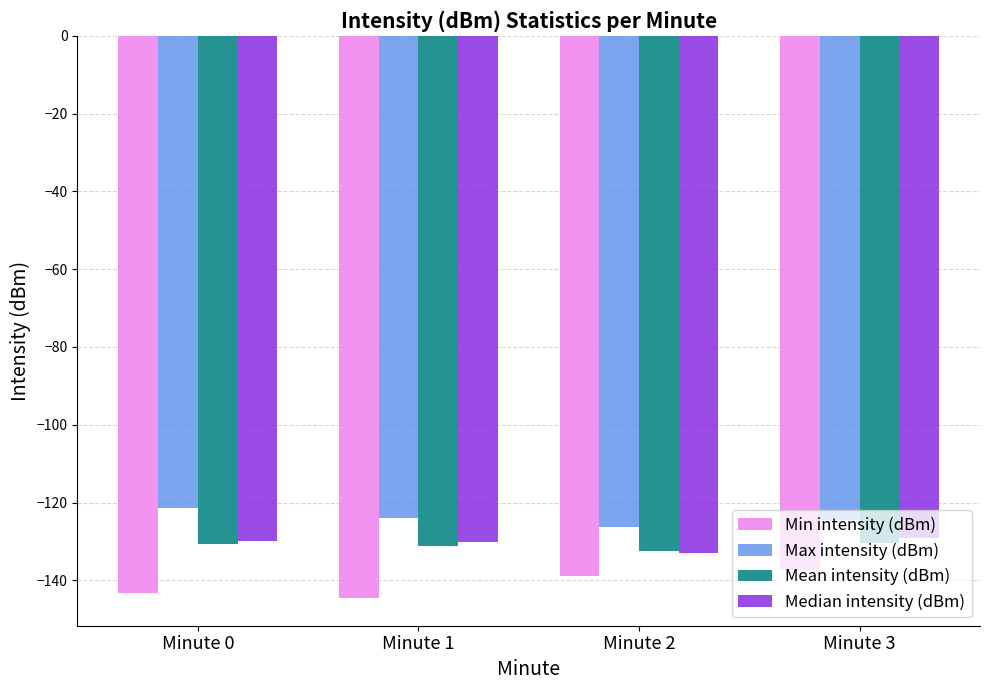

What is the difference between the highest and lowest values at Minute 0?

22.0